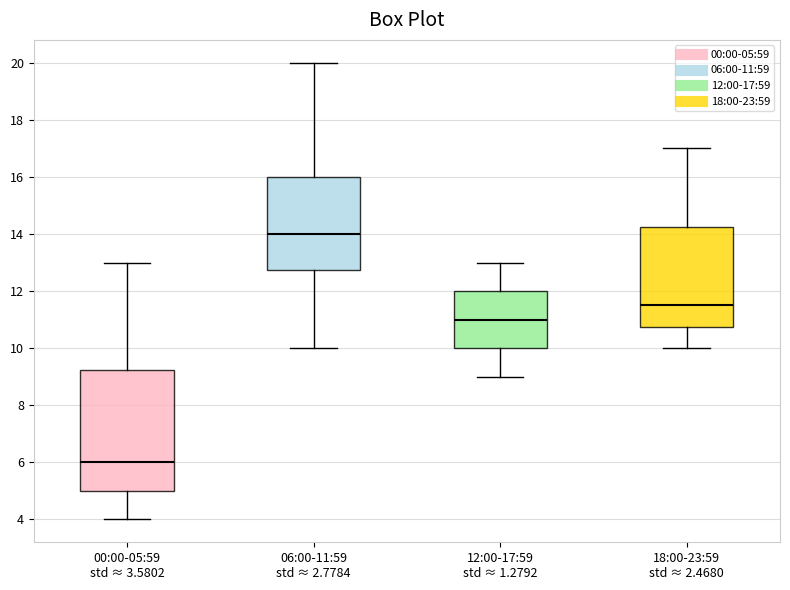

Reading left to right, transcribe this box plot: for each box, give where its median line is, the range the box spans, and where its two whiskers end, as read against the y-axis. The values are not printed on the chart, so give them approximately, as read against the axis.

00:00-05:59 std ≈ 3.5802: median 6.0, box 5.0 to 9.2, whiskers 4.0 to 13.0
06:00-11:59 std ≈ 2.7784: median 14.0, box 12.8 to 16.0, whiskers 10.0 to 20.0
12:00-17:59 std ≈ 1.2792: median 11.0, box 10.0 to 12.0, whiskers 9.0 to 13.0
18:00-23:59 std ≈ 2.4680: median 11.6, box 10.8 to 14.2, whiskers 10.0 to 17.0